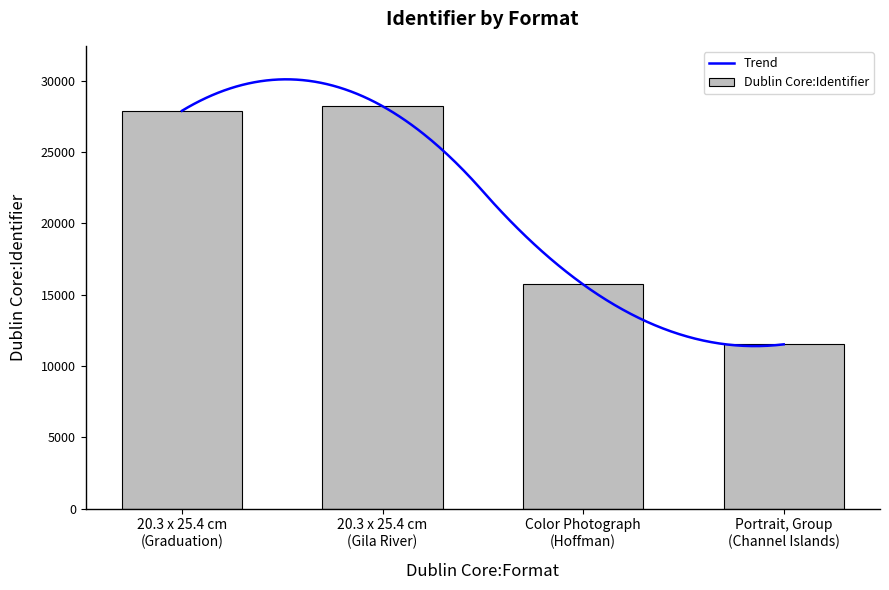

What is the sum of all Dublin Core:Identifier values?

83378